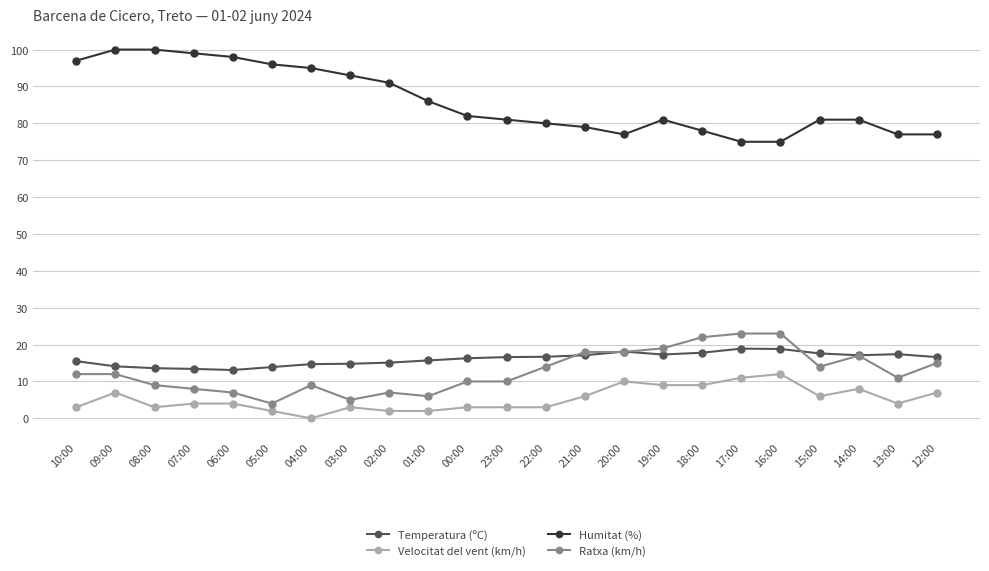

Where is the first local minimum for Velocitat del vent (km/h)?

08:00